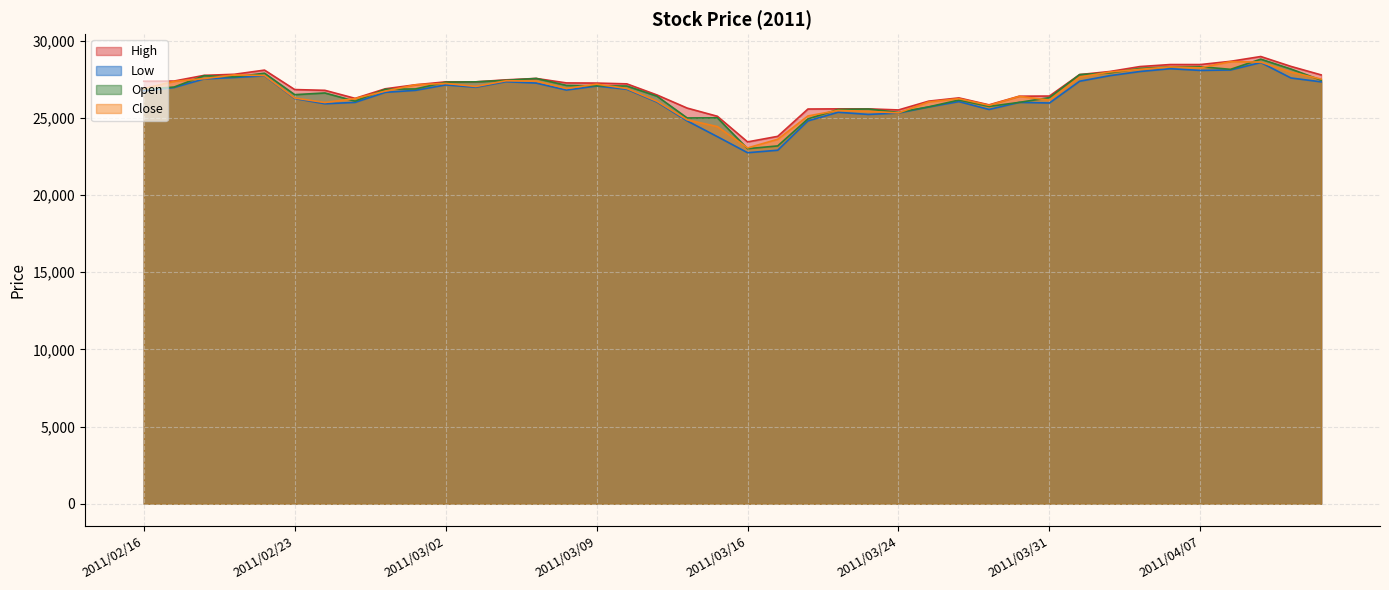

Is the value of Open at 2011/02/17 greater than the value of Close at 2011/03/31?

Yes